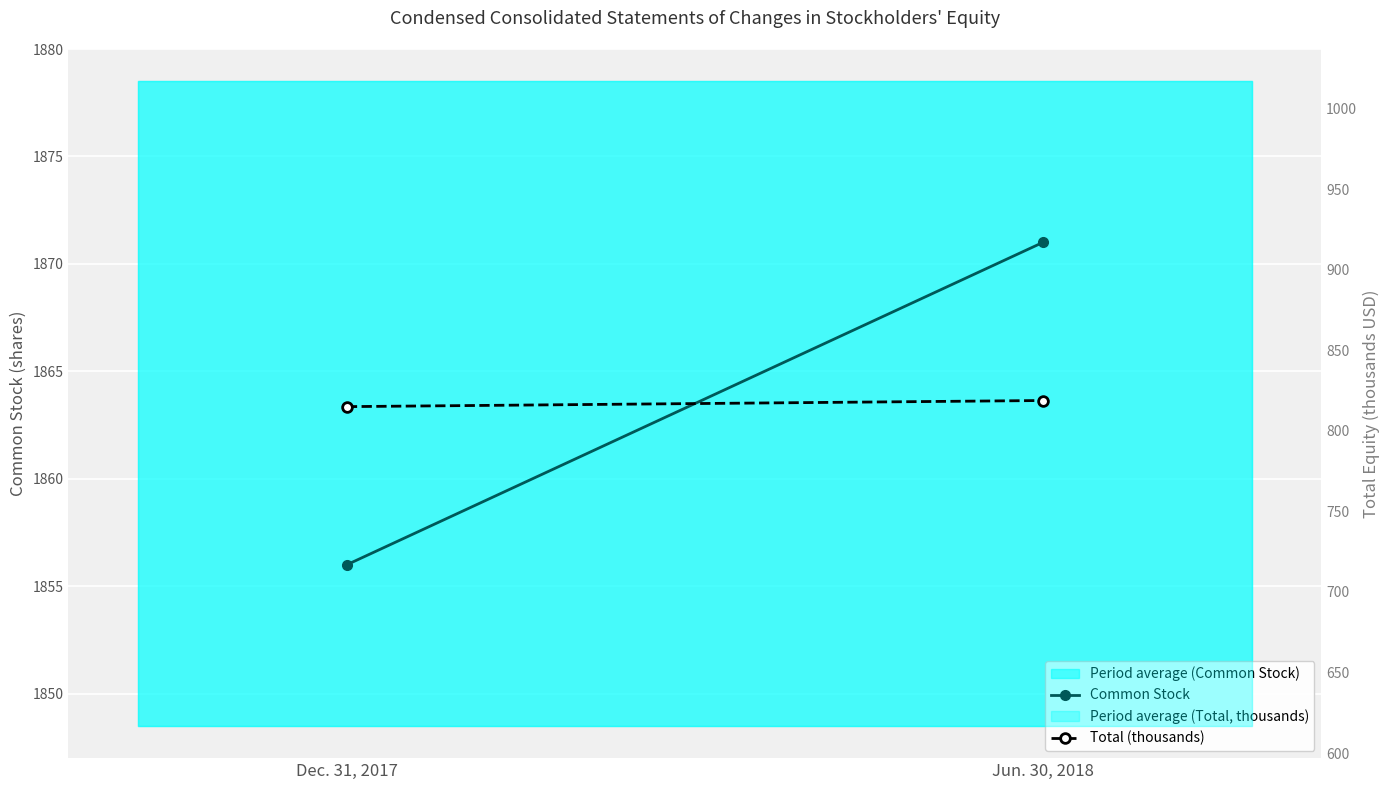

At which category is the sum across all series the highest?

Jun. 30, 2018